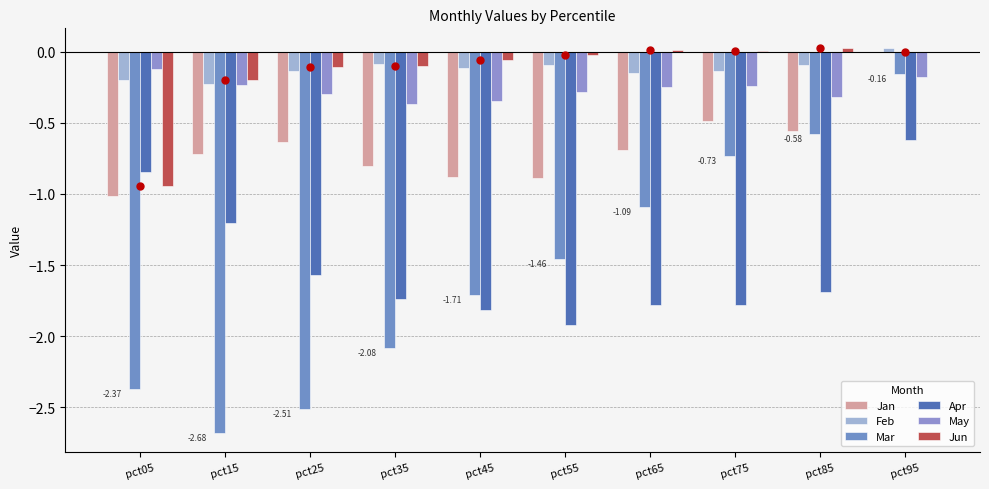

Rank the series by their maximum value, from lowest to highest.

Apr, Mar, May, Jan, Feb, Jun